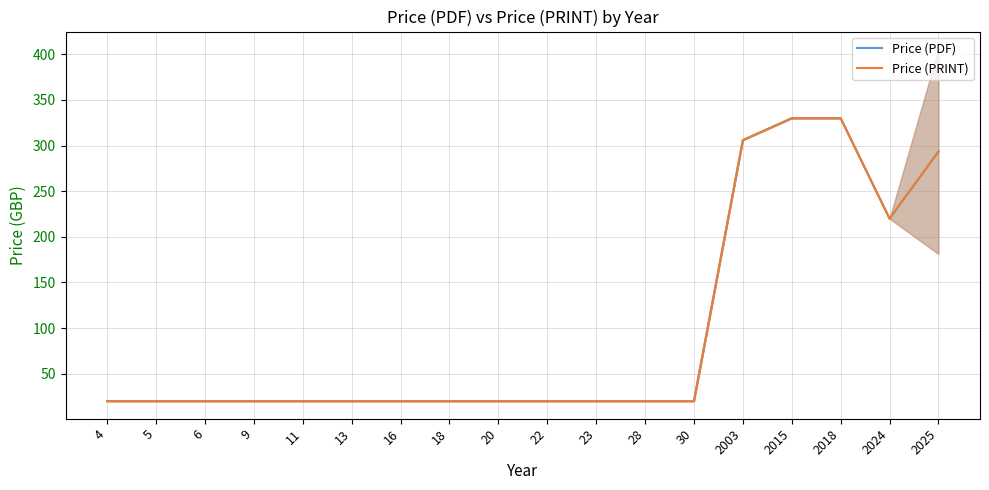

True or false: Price (PRINT) and Price (PDF) intersect in this chart.

False